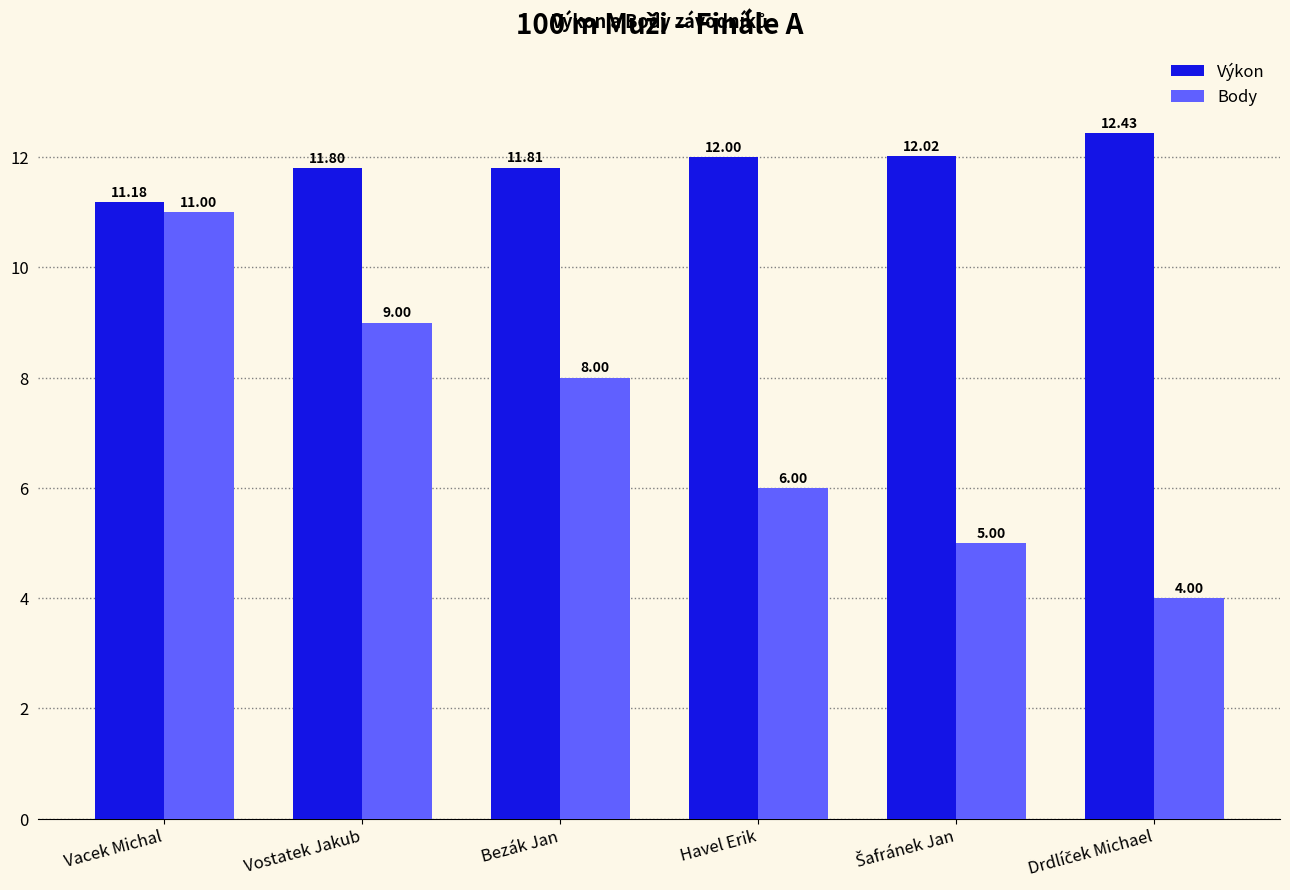

Rank the series at Bezák Jan from highest to lowest value.

Výkon, Body